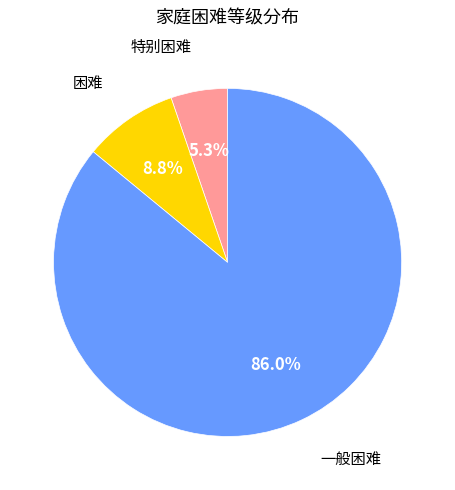

How many segments does this pie chart have?

3